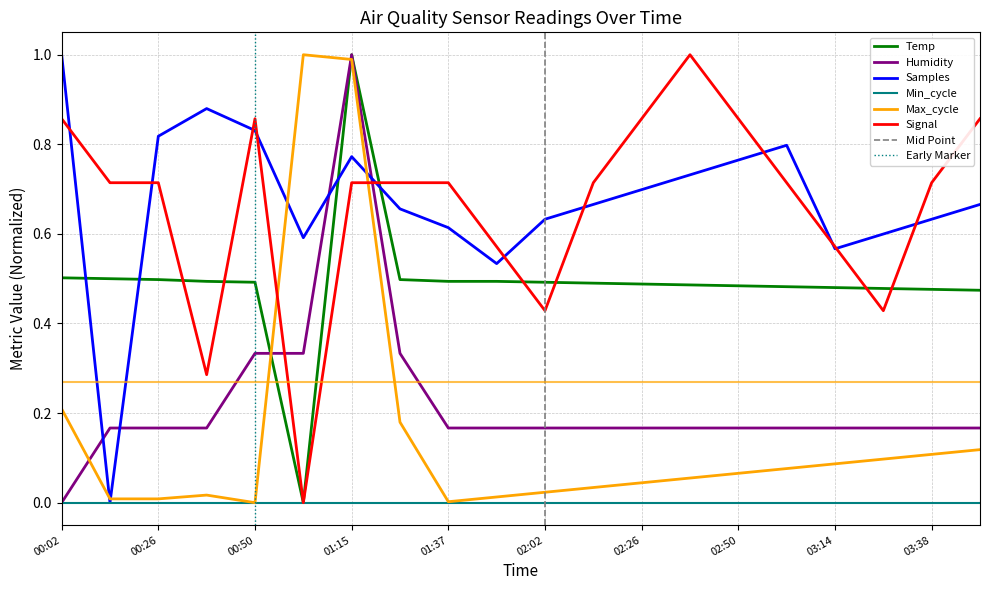

Which series ends up on top after the final intersection of Signal and Max_cycle?

Signal